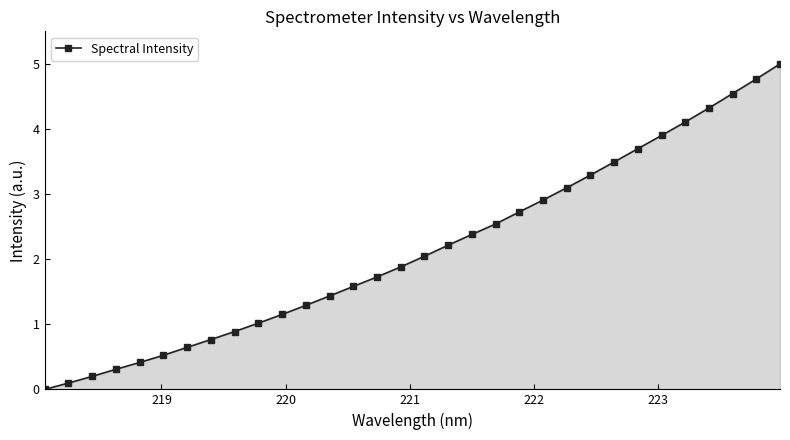

Reading left to right, list all the values displayed in this chart.

0.0	0.1	0.2	0.3	0.4	0.5	0.6	0.8	0.9	1.0	1.2	1.3	1.4	1.6	1.7	1.9	2.0	2.2	2.4	2.5	2.7	2.9	3.1	3.3	3.5	3.7	3.9	4.1	4.3	4.5	4.8	5.0